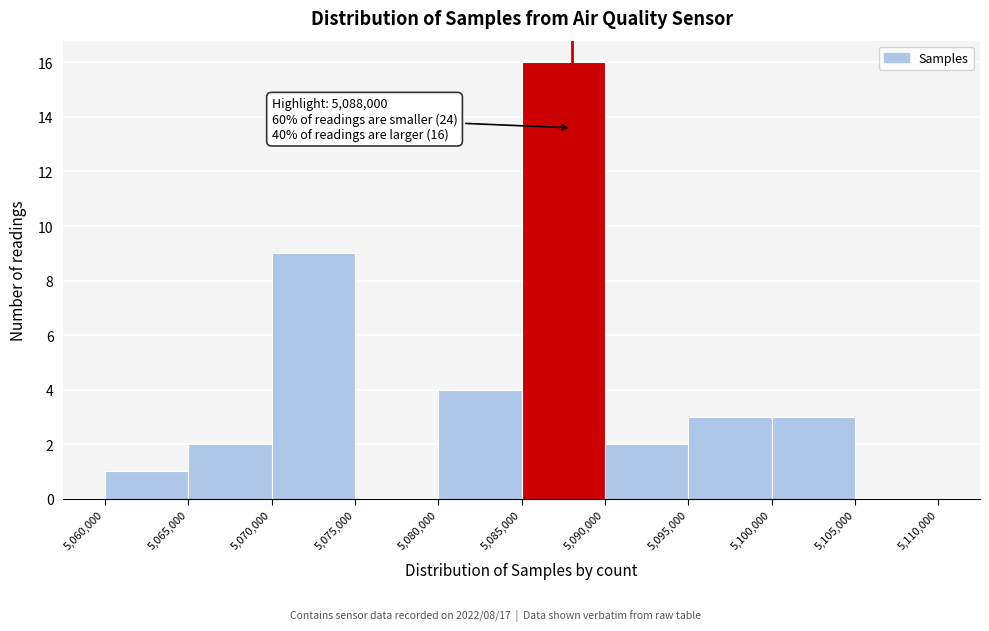

Over which range of the x-axis is the bar tallest?

5,085,000 to 5,090,000